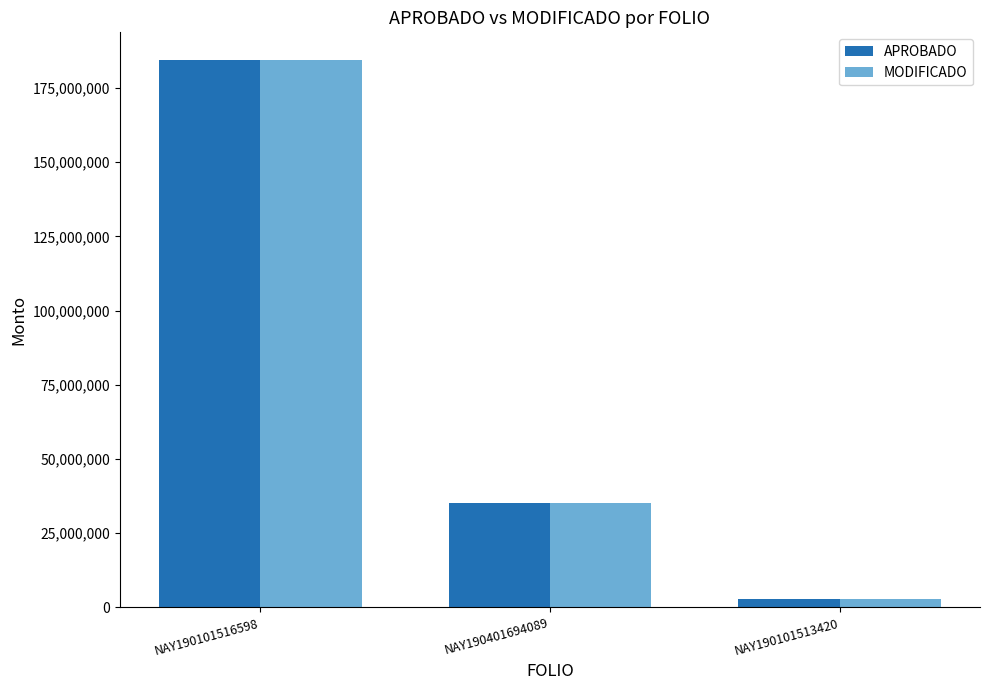

Reading right to left, extract all data points from this chart.

APROBADO: NAY190101513420=2696346.0	NAY190401694089=35121000.0	NAY190101516598=184545688.4
MODIFICADO: NAY190101513420=2696346.0	NAY190401694089=35121000.0	NAY190101516598=184545688.4